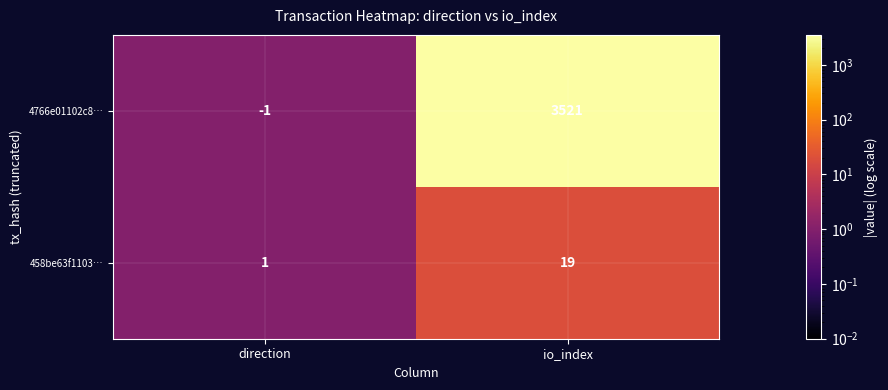

Which series changed the most between direction and io_index?

4766e01102c8…